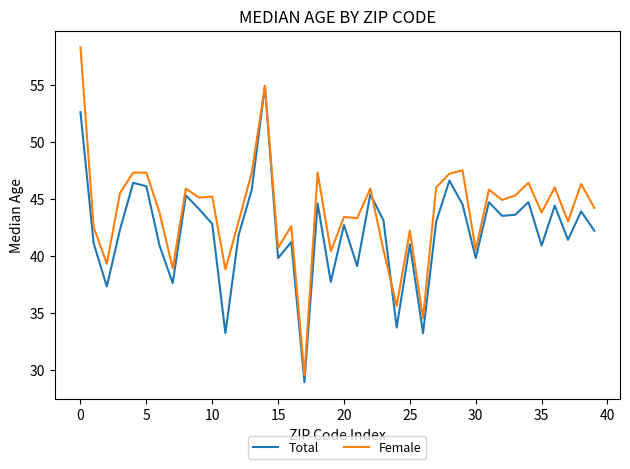

What is the minimum value for Total?

28.9